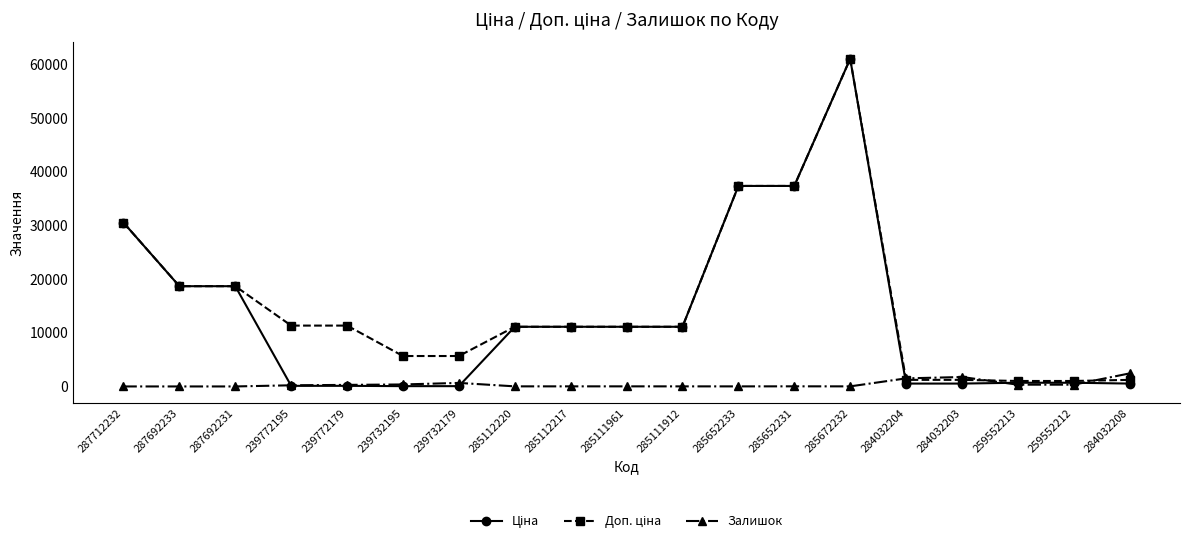

Does the chart have visible grid lines?

No